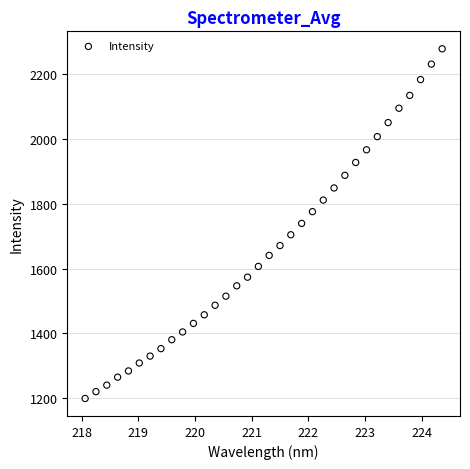

What is the range of X values (max minus min)?

6.3